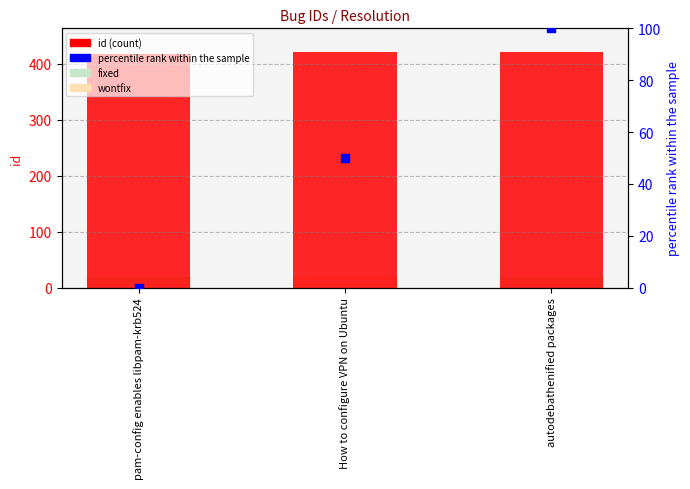

Is the value of id at How to configure VPN on Ubuntu greater than the value of percentile rank at autodebathenified packages?

Yes